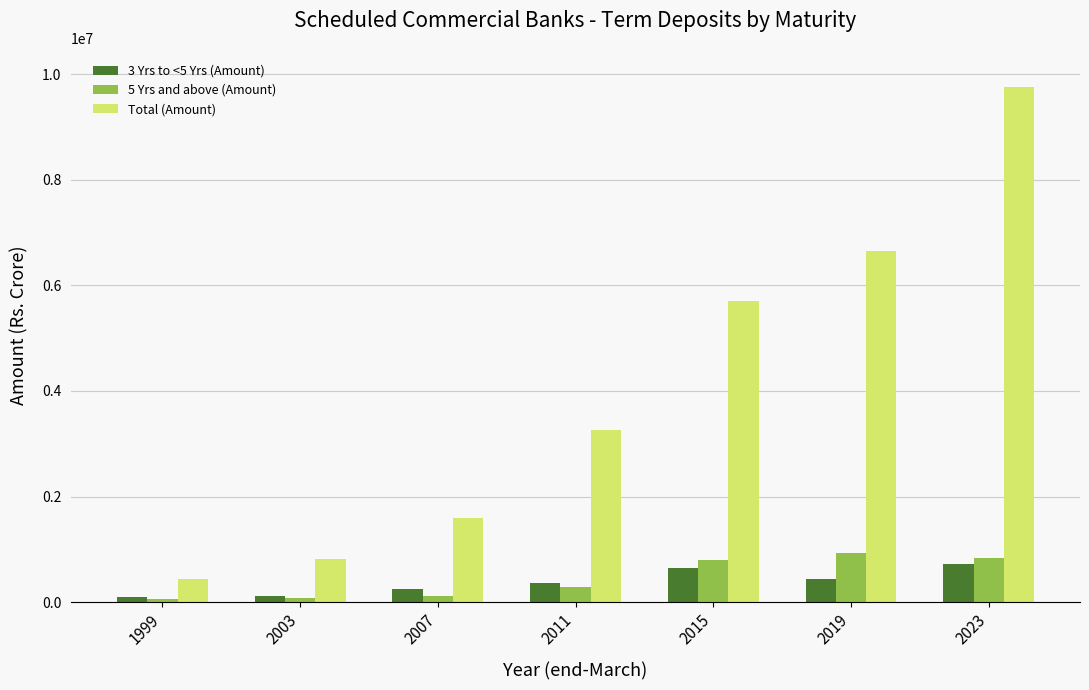

At which label is 5 Yrs and above (Amount) closest to 488482?

2011